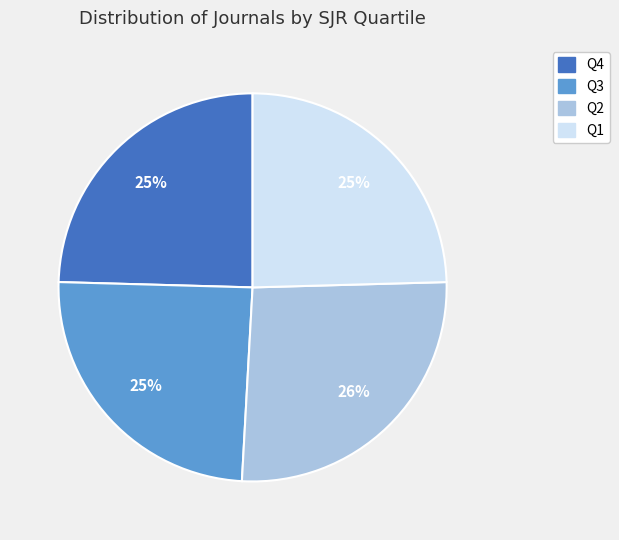

To the nearest percent, what is the average slice percentage?

25%